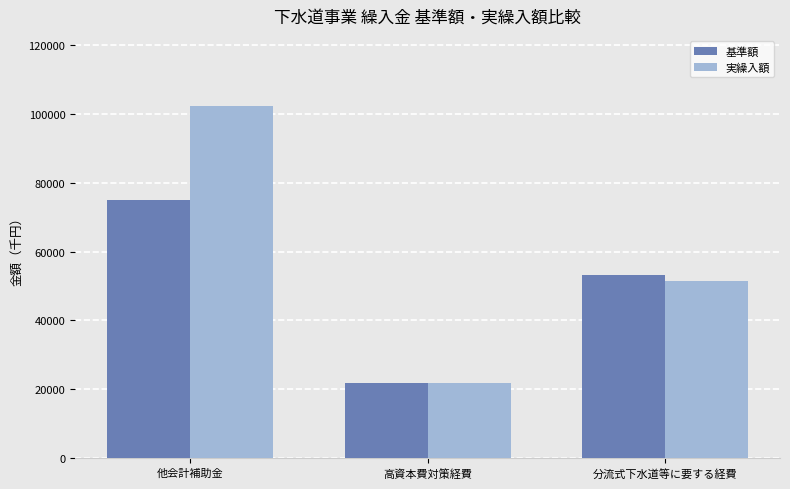

What is the greatest value displayed?

102144